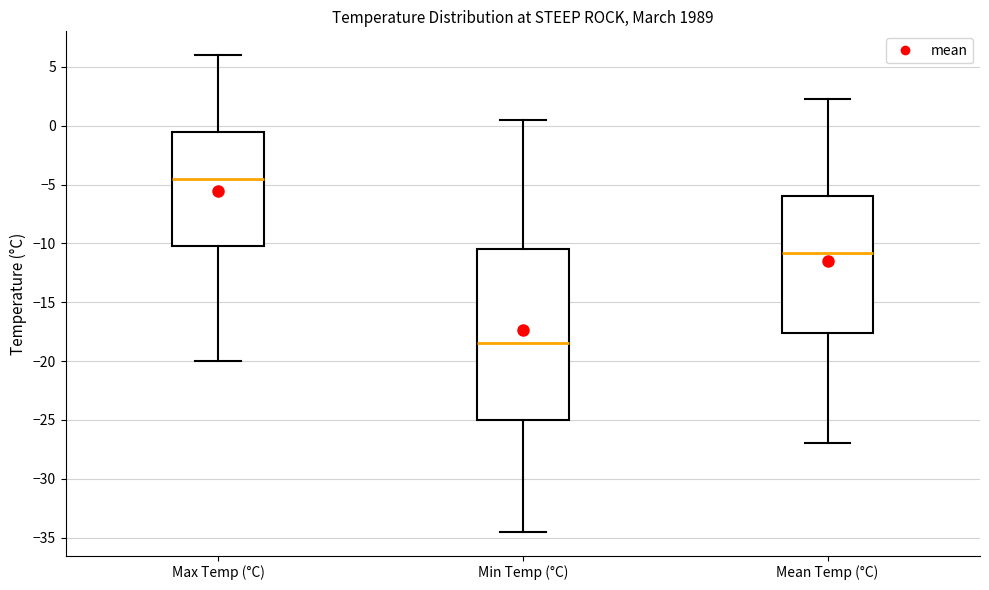

Comparing the boxes themselves (not the whiskers), which one is the tallest?

Min Temp (°C)